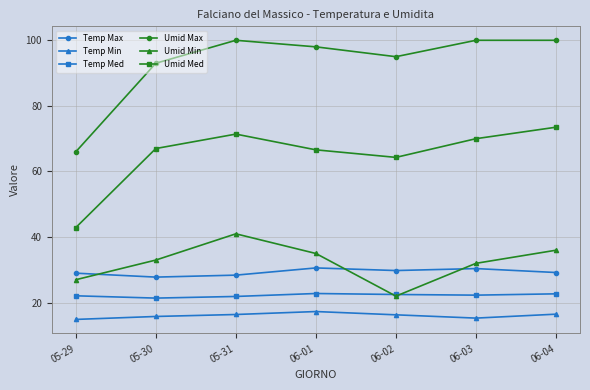

What is the sum of the Umid Max values at 06-01 and 05-30?

191.0